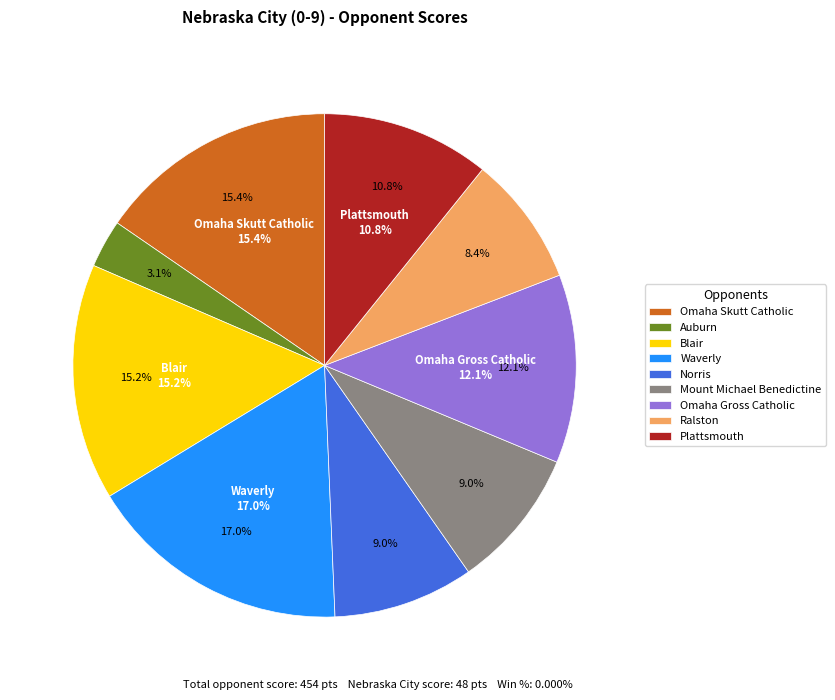

What is the smallest slice in the pie chart?

Auburn